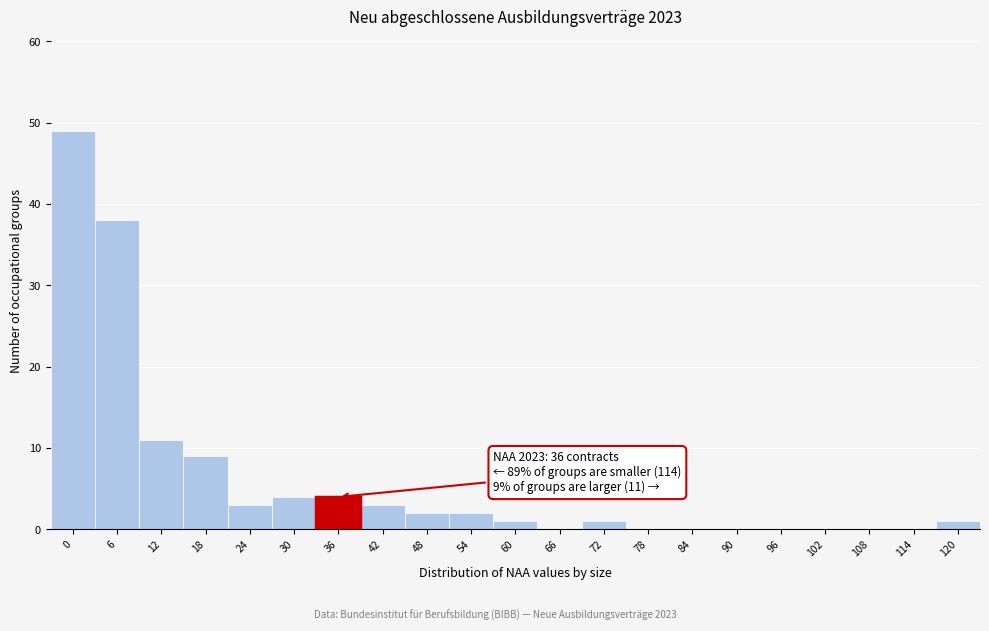

Reading left to right, extract all data points from this chart.

0=49	6=38	12=11	18=9	24=3	30=4	36=4	42=3	48=2	54=2	60=1	66=0	72=1	78=0	84=0	90=0	96=0	102=0	108=0	114=0	120=1